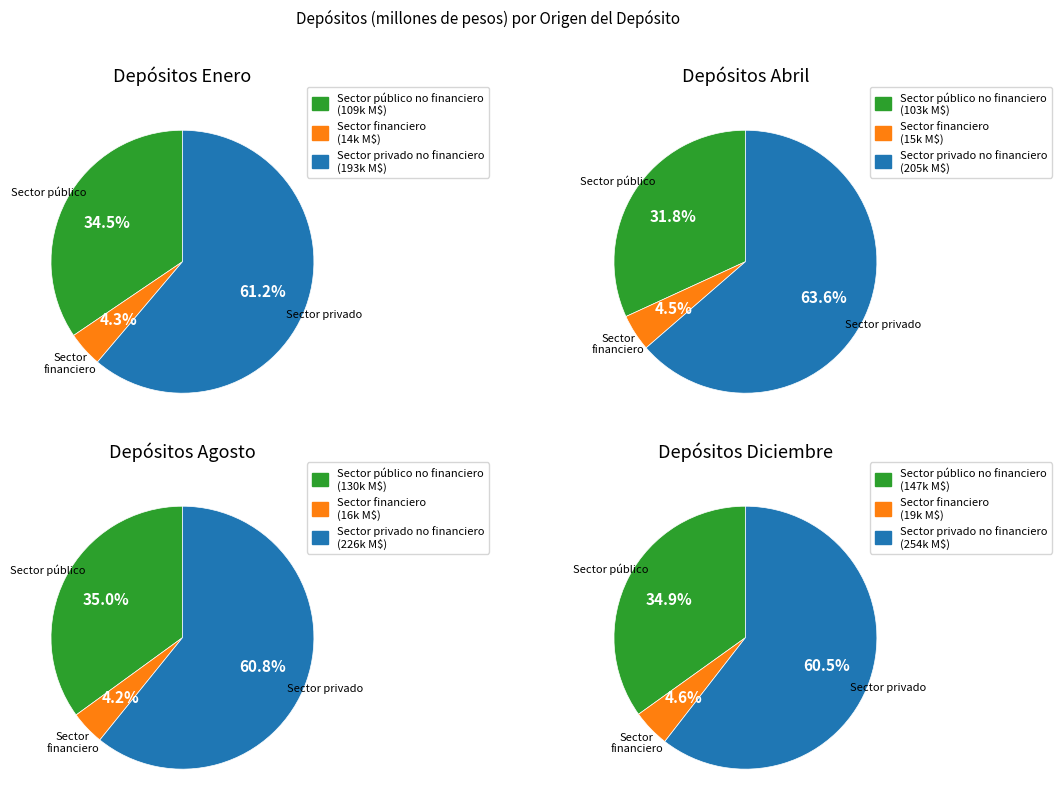

Rank the series at 6 from highest to lowest value.

Sector privado no financiero, Sector público no financiero, Sector financiero